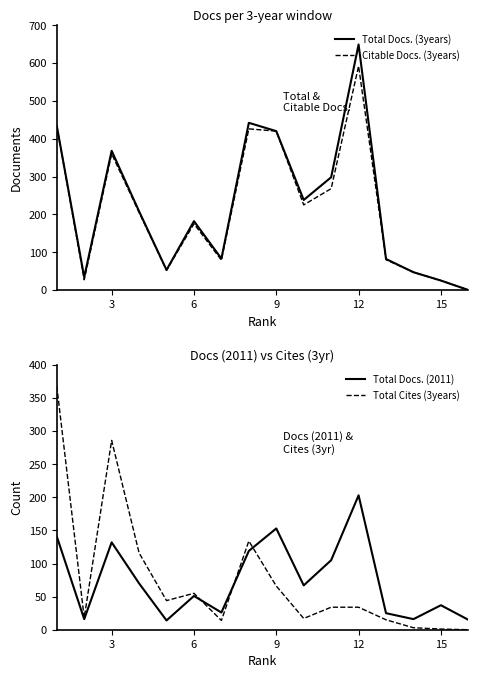

Is it true that Citable Docs. (3years) equals 24 at 12?

False